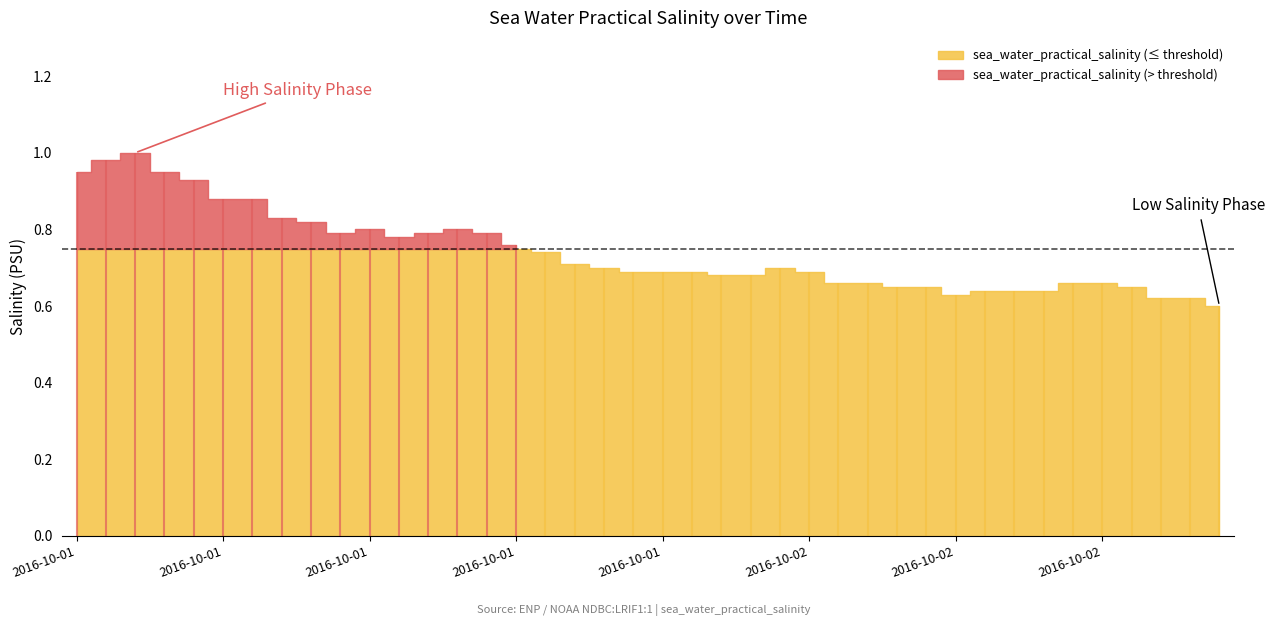

What is the difference between the maximum and minimum values?

0.4